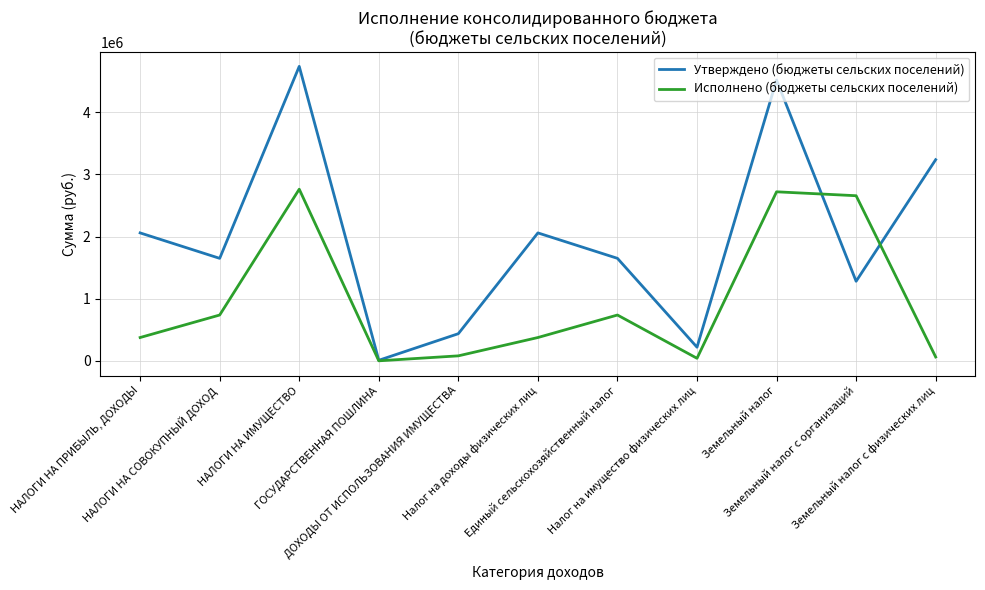

List the series in order of their peak value, highest first.

Утверждено (бюджеты сельских поселений), Исполнено (бюджеты сельских поселений)